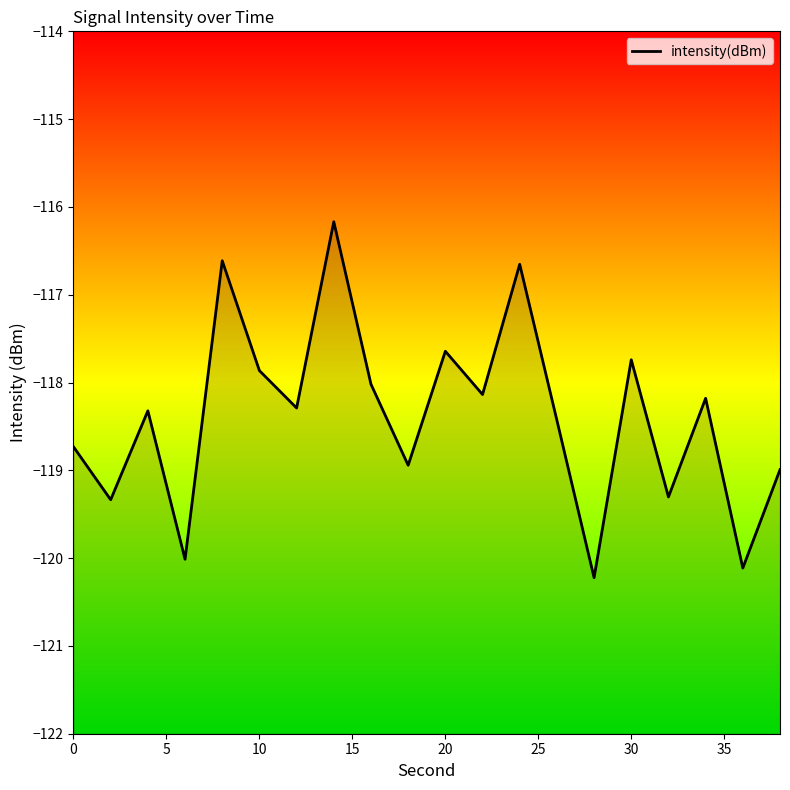

What is the value of the 10th point from the left?

-118.9